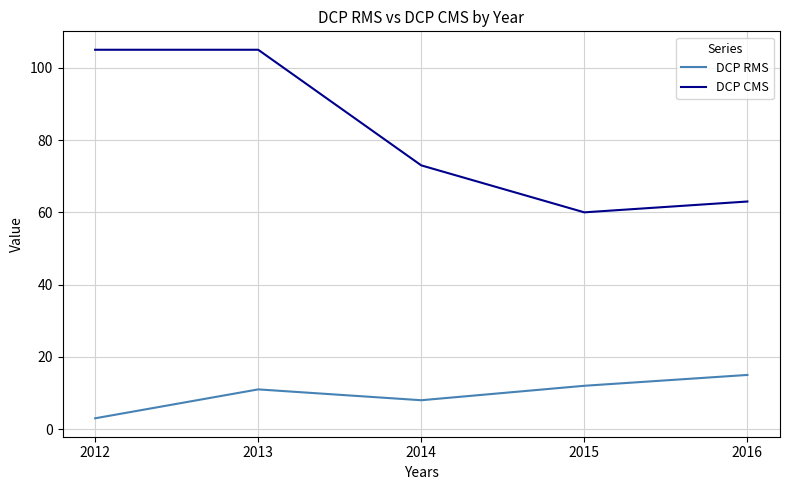

What is the sum of the DCP CMS values at 2015 and 2016?

123